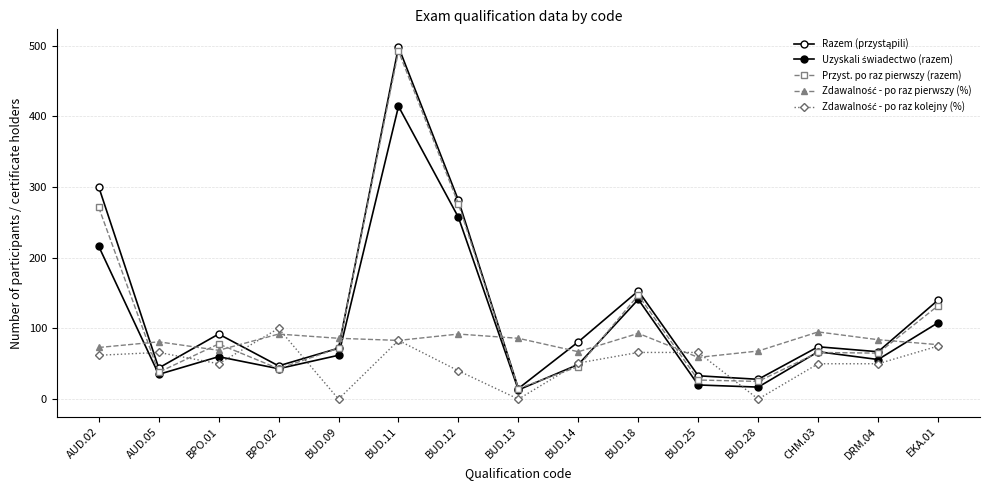

How many data points does each series have?

15